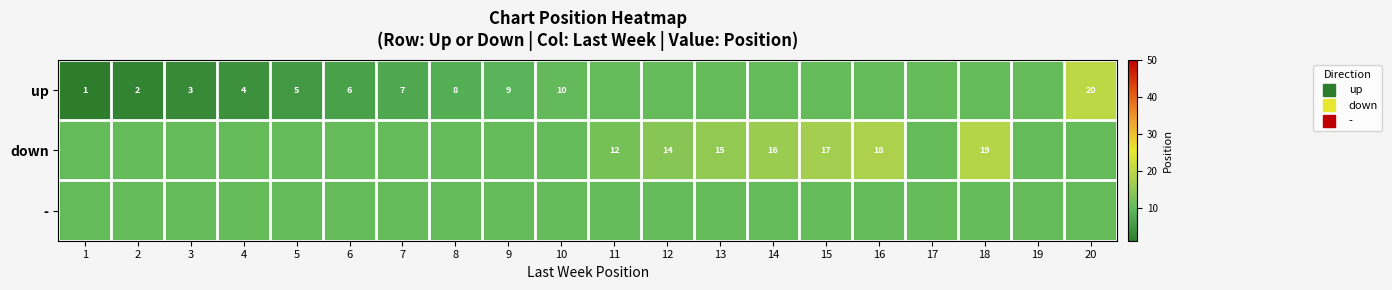

List the series in order of their peak value, highest first.

up, down, -